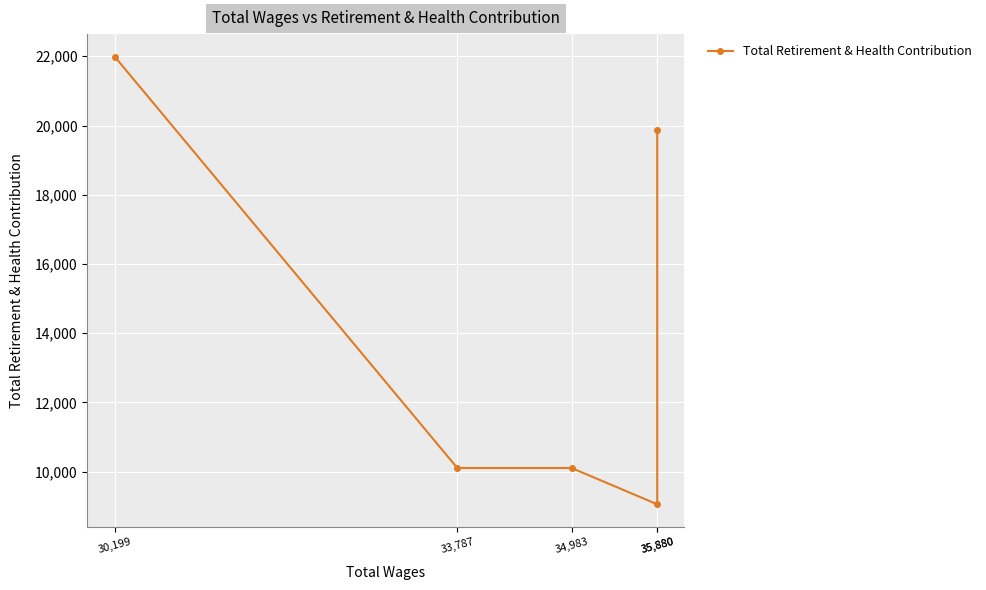

Rank the categories by value from lowest to highest.

35,880, 34,983, 33,787, 35,880, 30,199